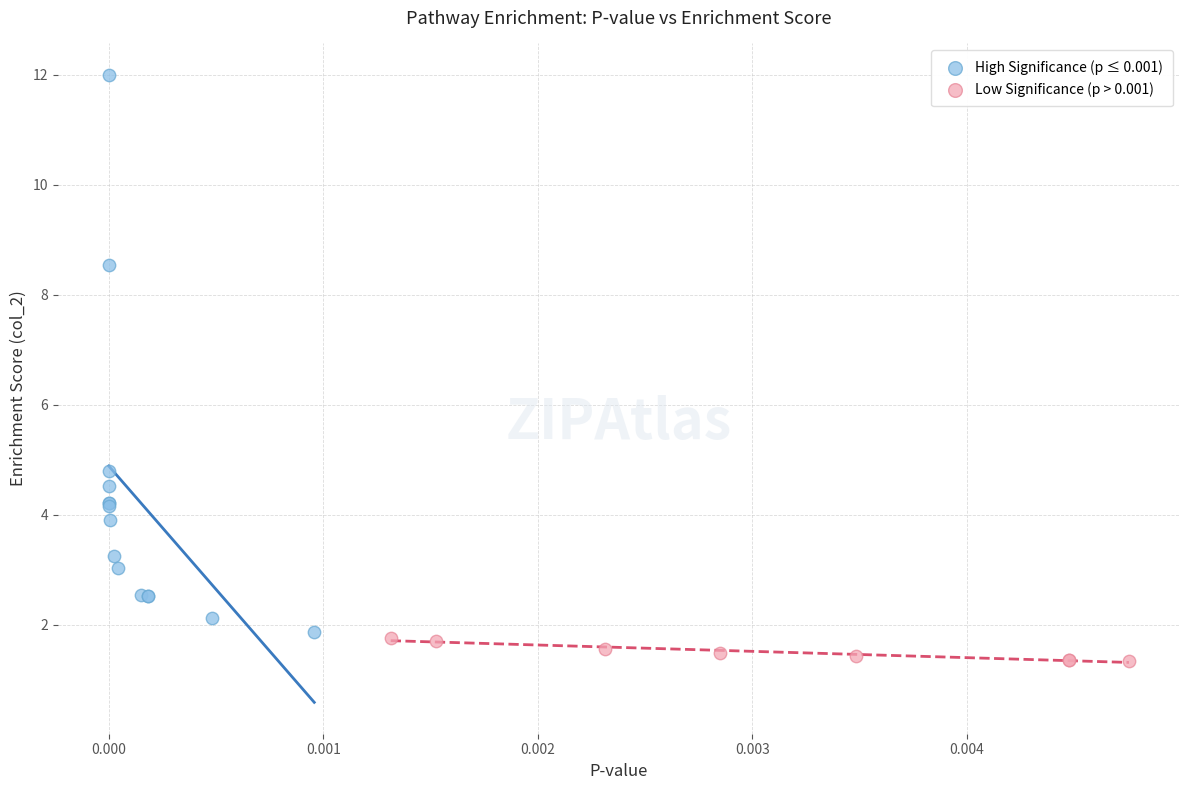

Which series contains the lowest Y value?

Low Significance (p > 0.001)